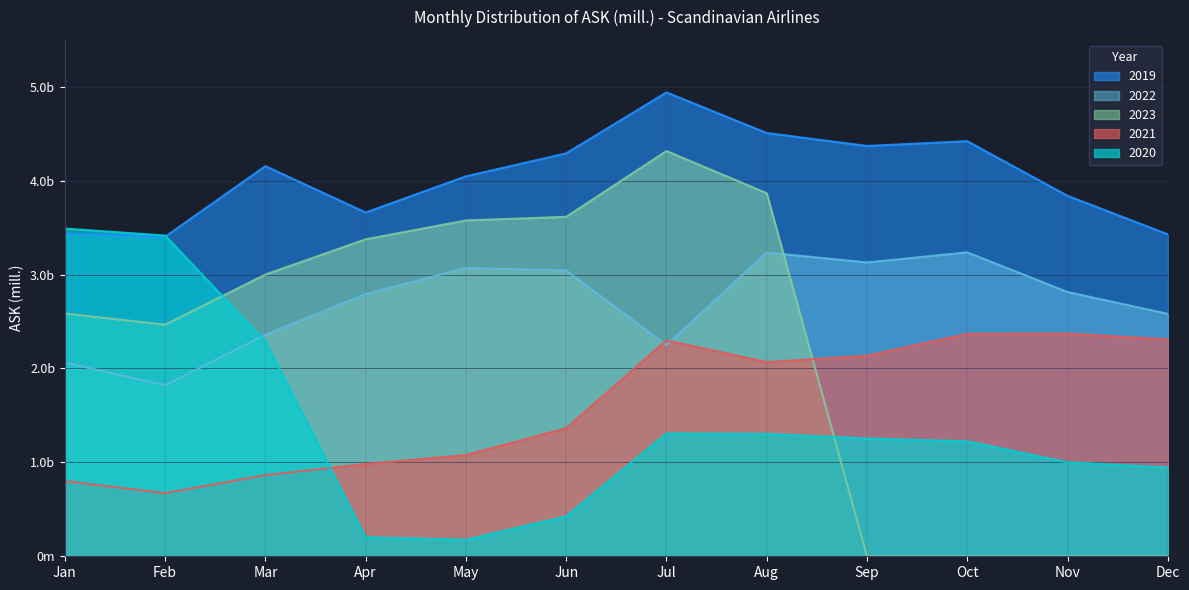

Which series has the largest total across all categories?

2019